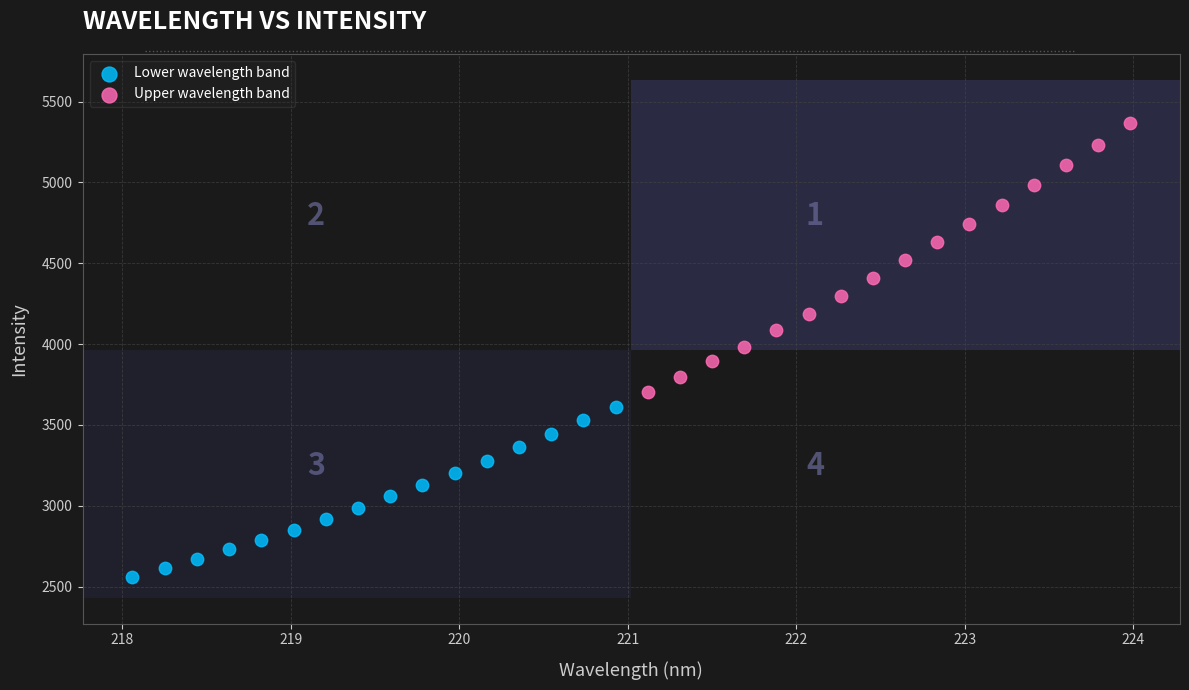

Which series reaches the minimum Y coordinate?

Lower wavelength band